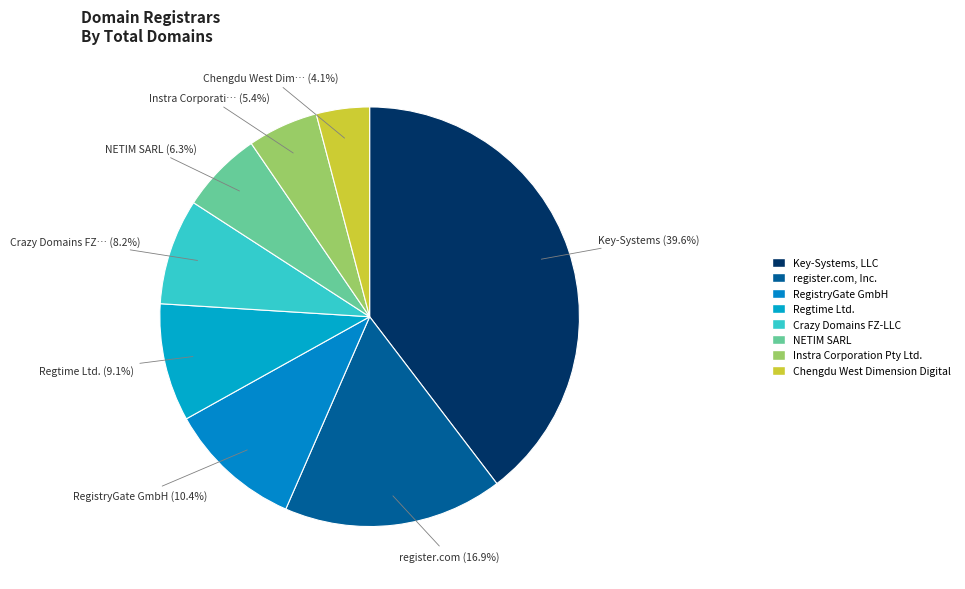

Is there any slice that represents more than half of the pie?

No